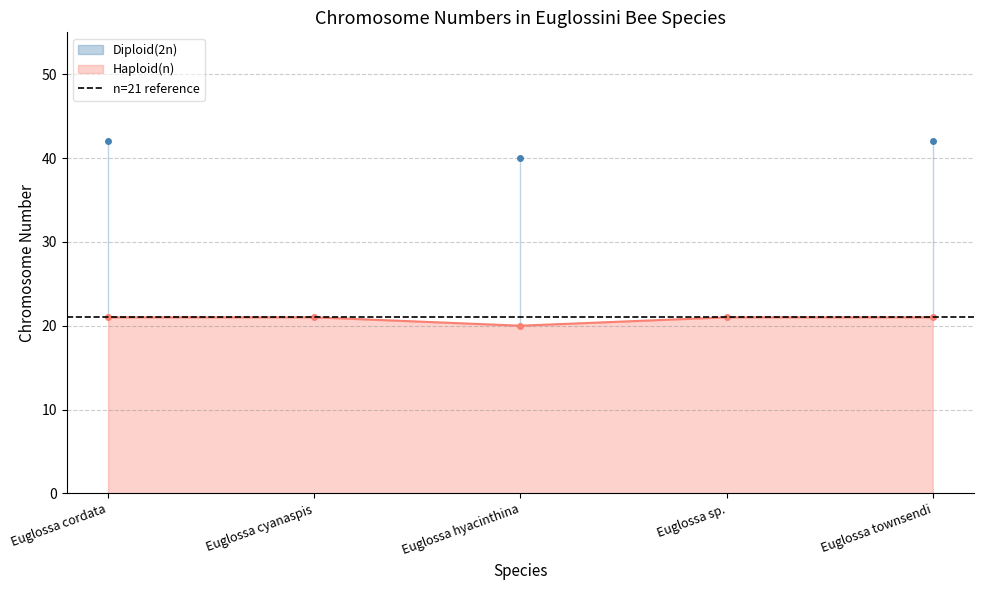

Is it true that Haploid(n) equals 21 at Euglossa sp.?

True